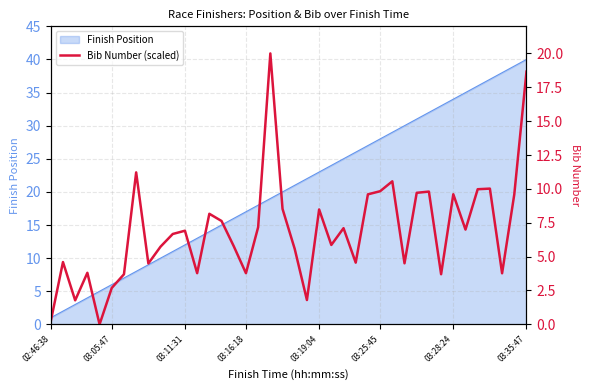

True or false: there are more than 1 points higher than both neighbors.

True